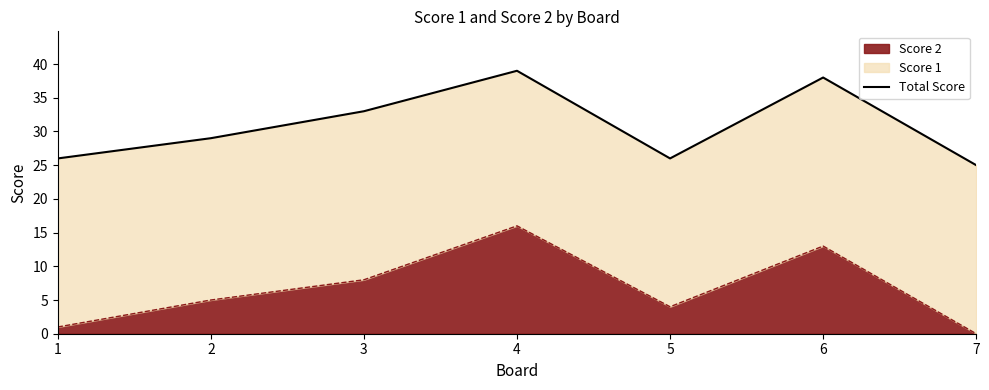

True or false: there are more than 1 points higher than both neighbors.

True